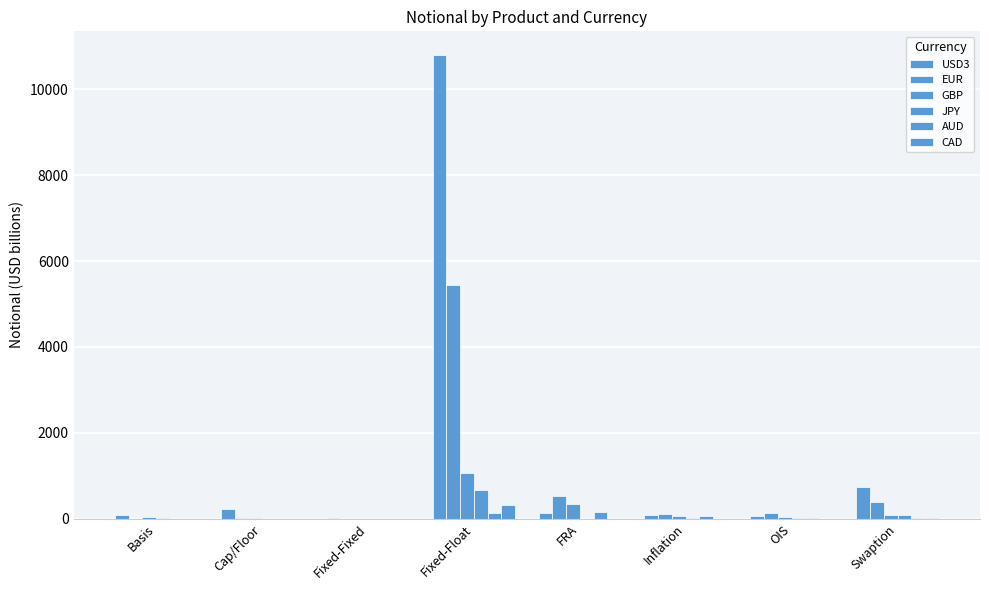

At which category is the sum across all series the highest?

Fixed-Float